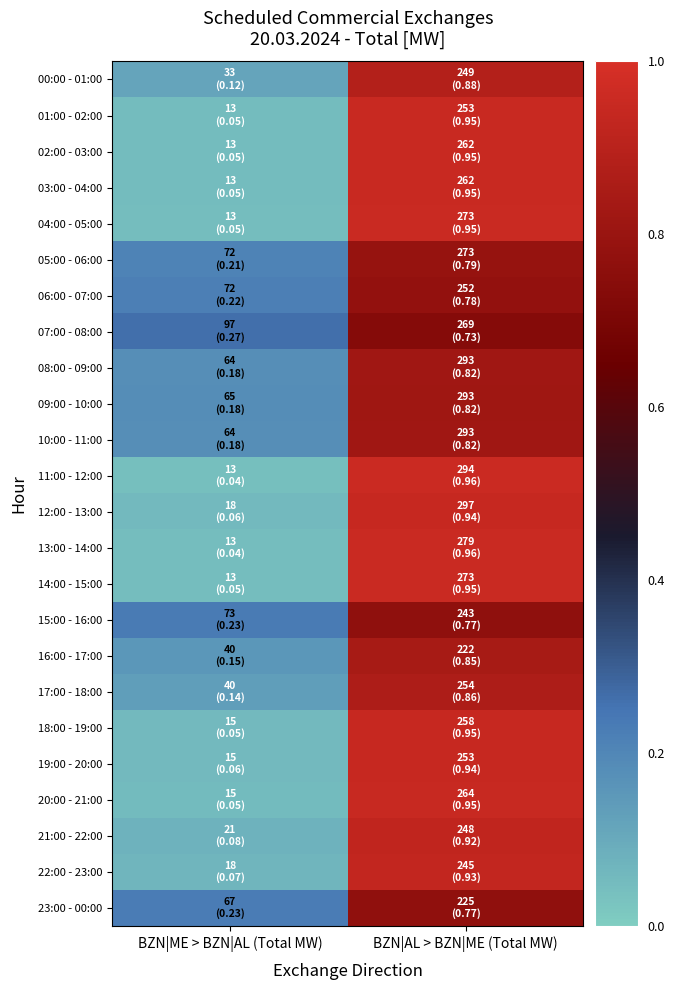

Which category has the highest value across all series?

BZN|AL > BZN|ME (Total MW)